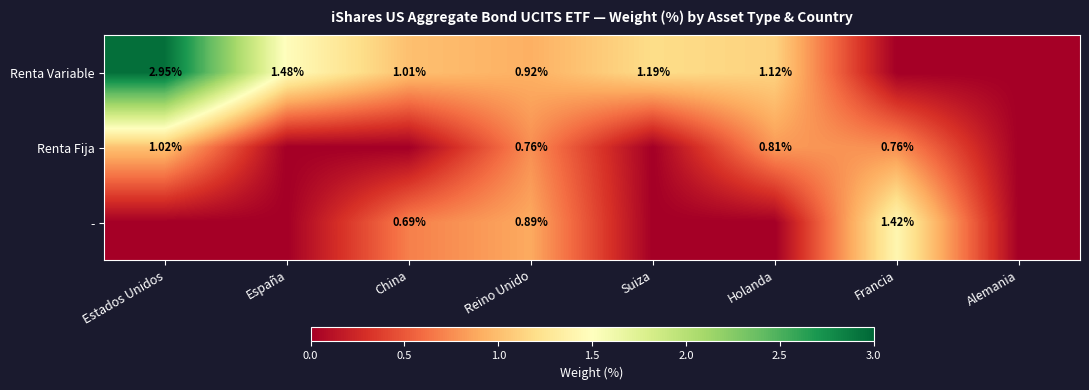

What is the sum of all Renta Variable values?

8.7